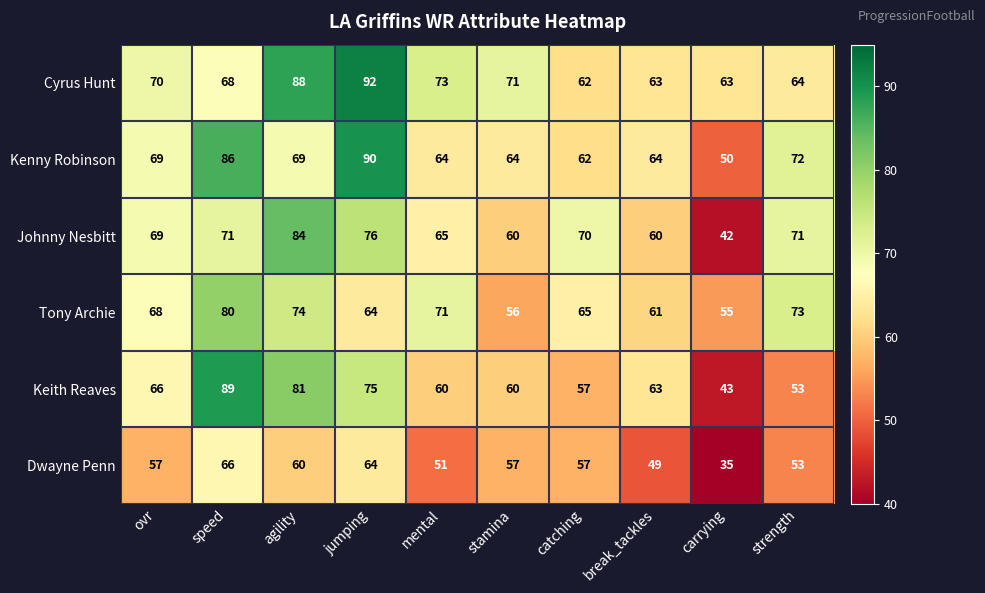

The value of Kenny Robinson at jumping is 154. True or false?

False